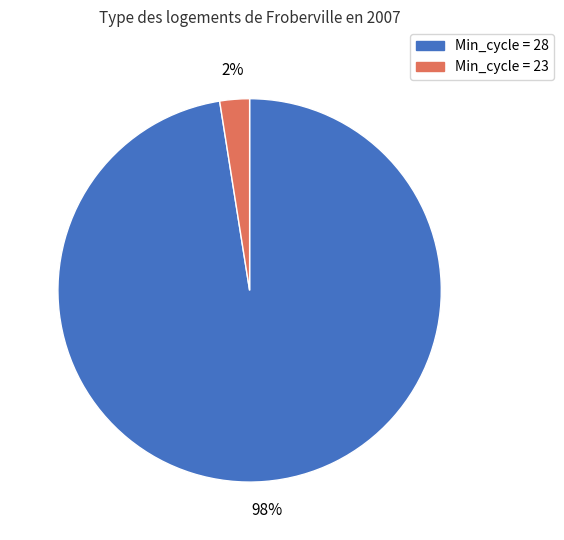

Is there a majority slice in this chart?

Yes